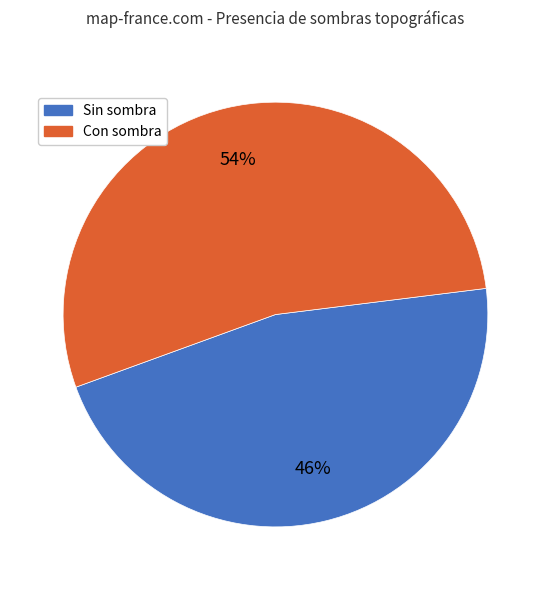

To the nearest percent, what is the average slice percentage?

50%